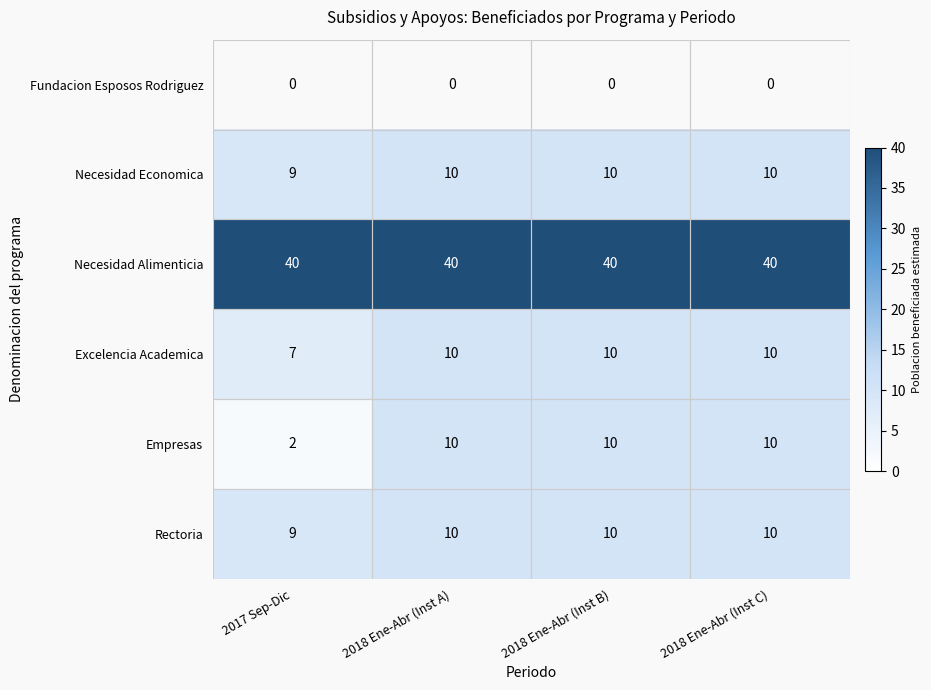

What is the total value across all series at 2017 Sep-Dic?

67